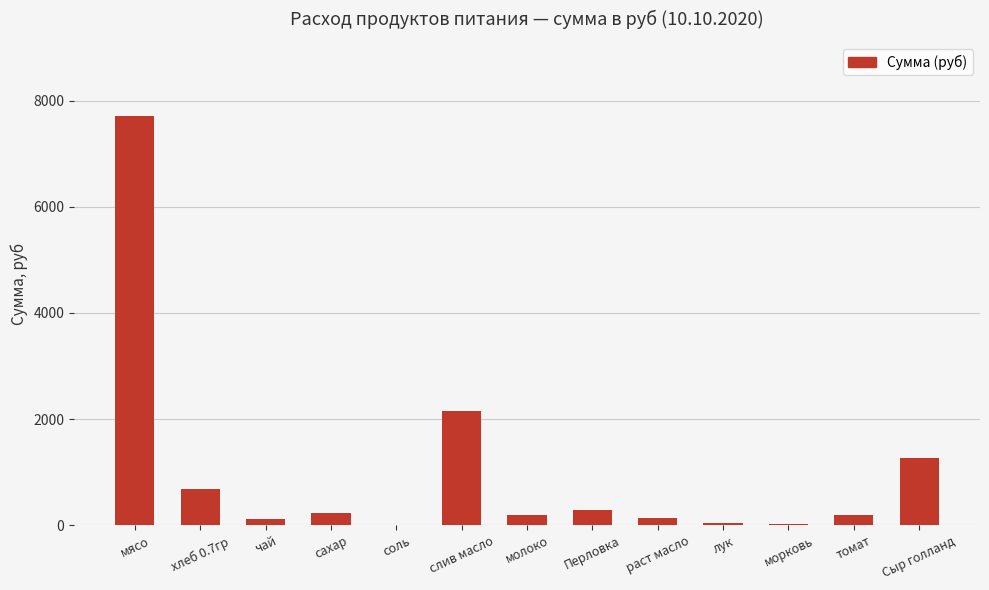

At which label is the value closest to 3864?

слив масло